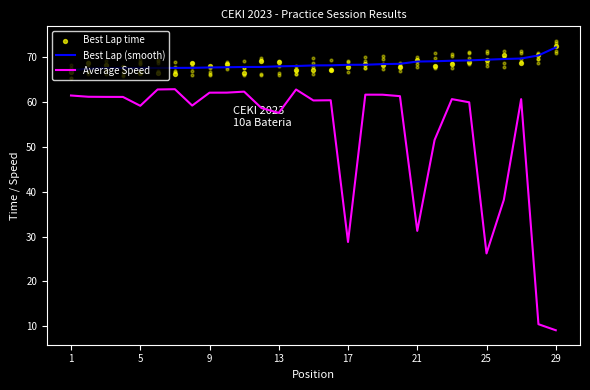

Which series has the widest spread of Y values?

Average Speed